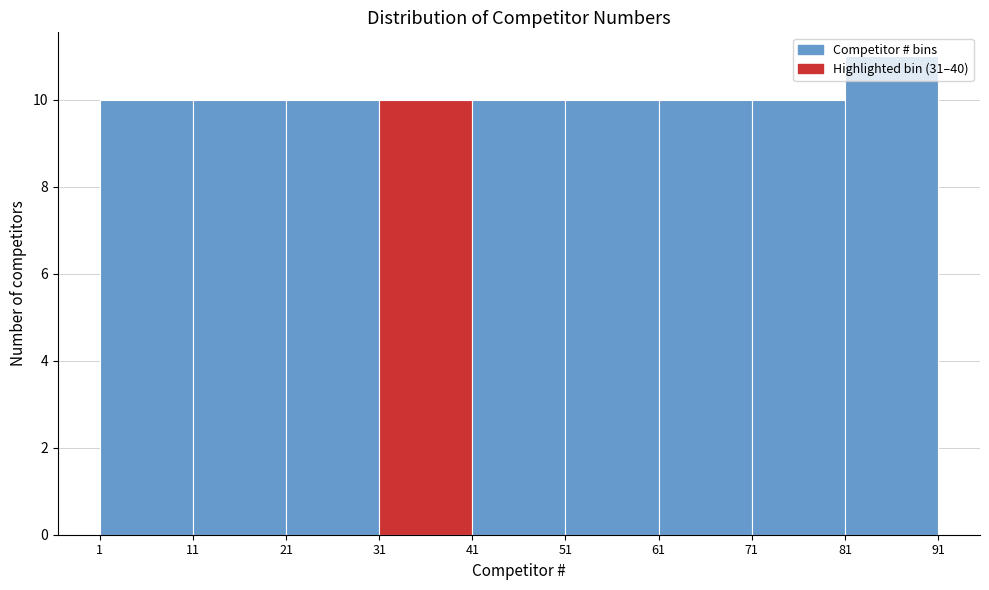

Reading left to right, transcribe this chart: for each bar, give the range it covers on the x-axis and its height. The values are not printed on the chart, so give them approximately, as read against the axis.

1 to 11: 10
11 to 21: 10
21 to 31: 10
31 to 41: 10
41 to 51: 10
51 to 61: 10
61 to 71: 10
71 to 81: 10
81 to 91: 11